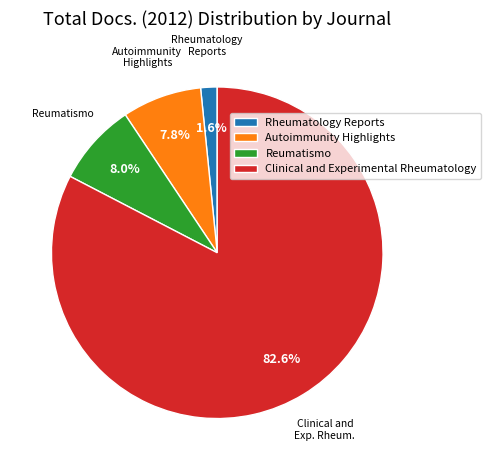

How many slices are in this pie chart?

4